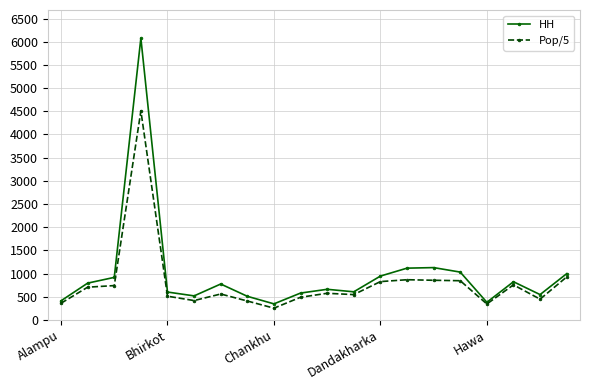

Which series has the largest range (max minus min)?

HH